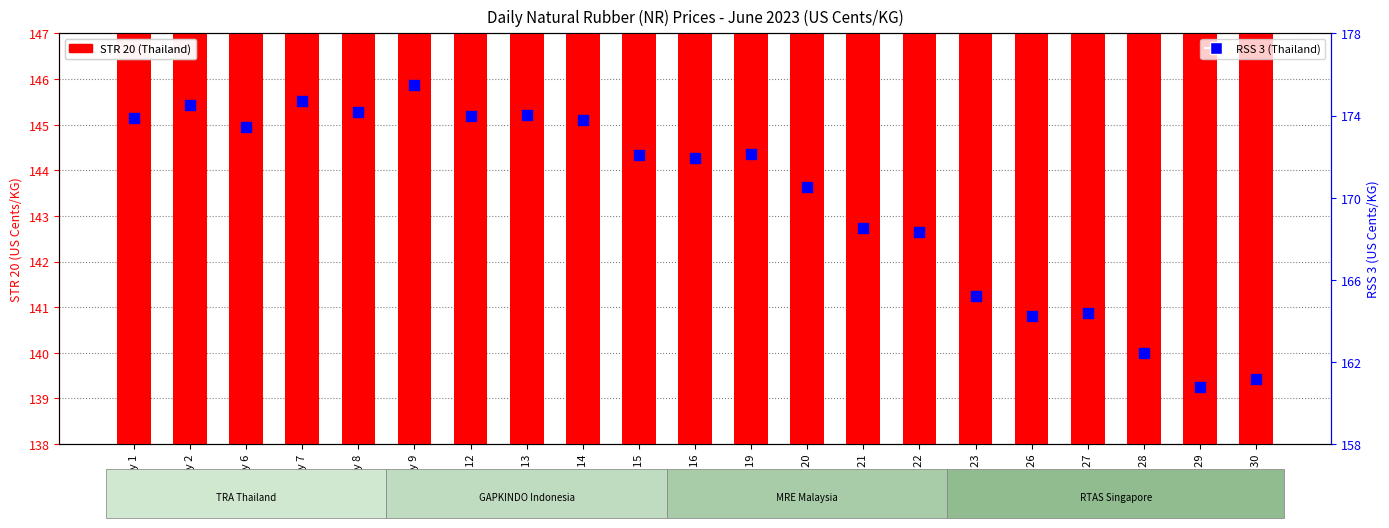

Which series reaches the minimum Y coordinate?

STR 20 (Thailand)